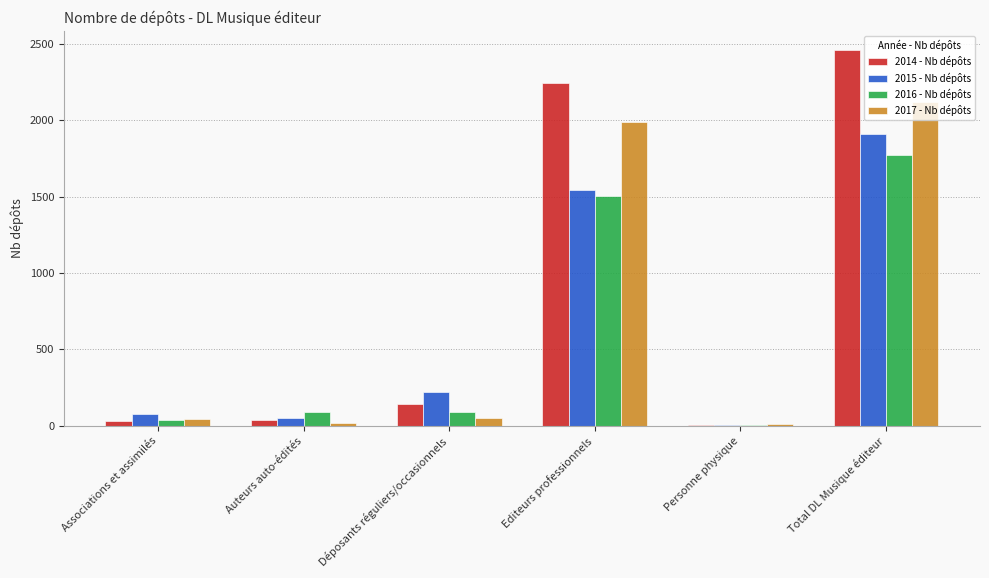

The 2017 - Nb dépôts series shows 1989 at Editeurs professionnels. True or false?

True